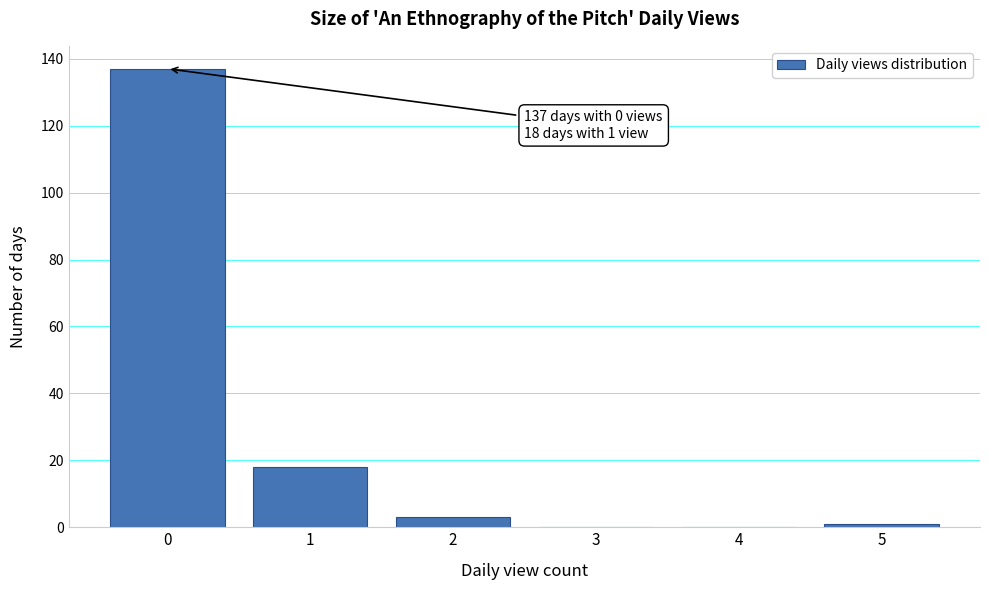

Reading left to right, transcribe all the data shown in this chart.

0=137	1=18	2=3	3=0	4=0	5=1